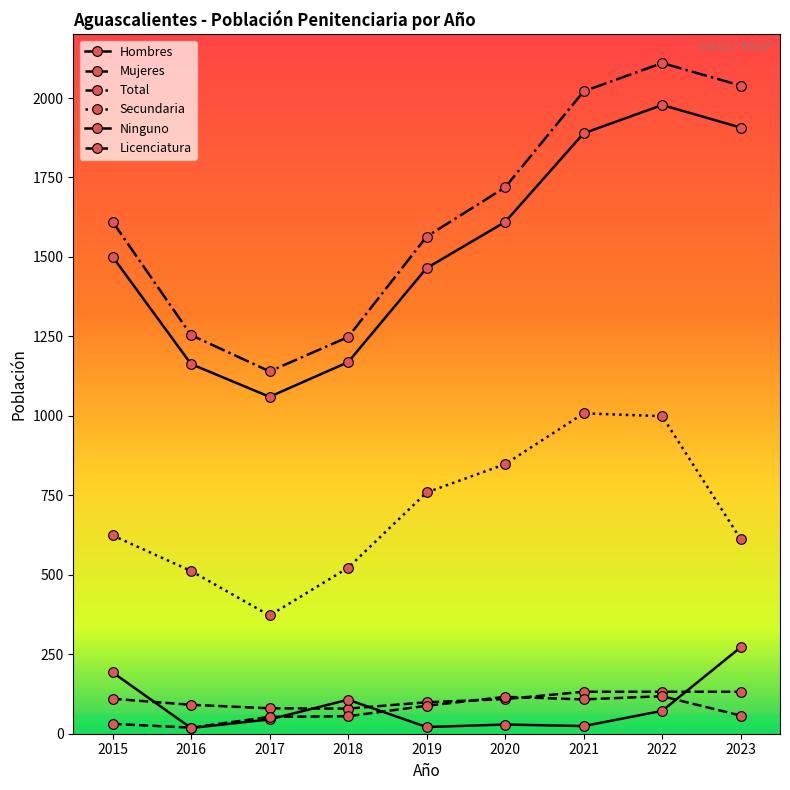

True or false: Total and Mujeres cross at least once.

False